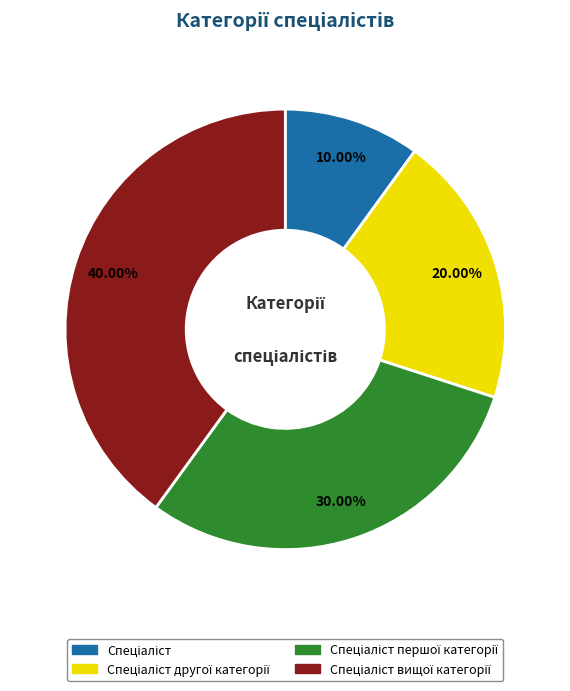

Is there any slice that represents more than half of the pie?

No